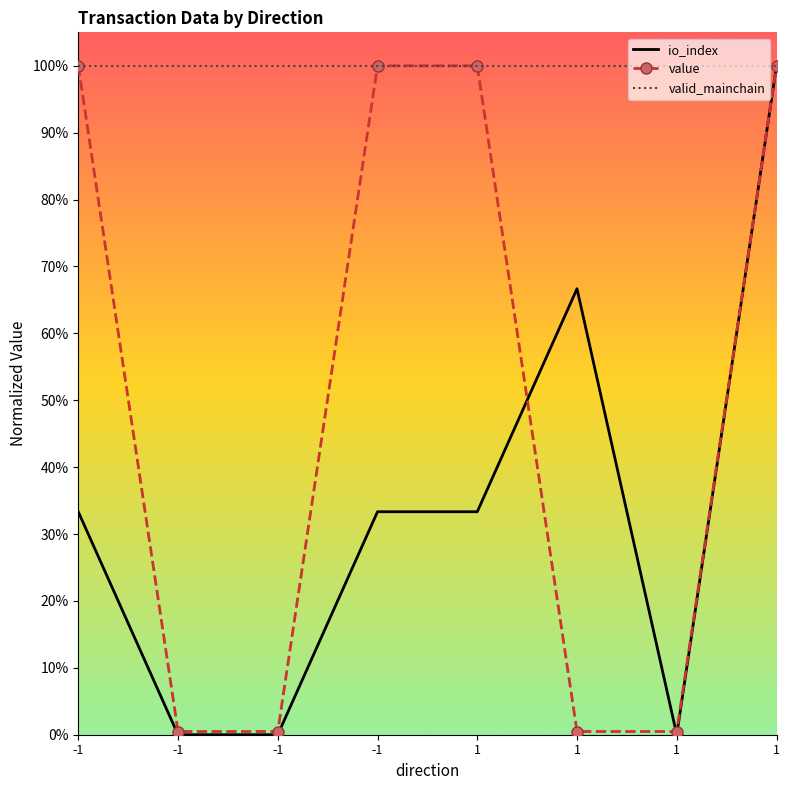

Between -1 and -1, which is larger?

-1